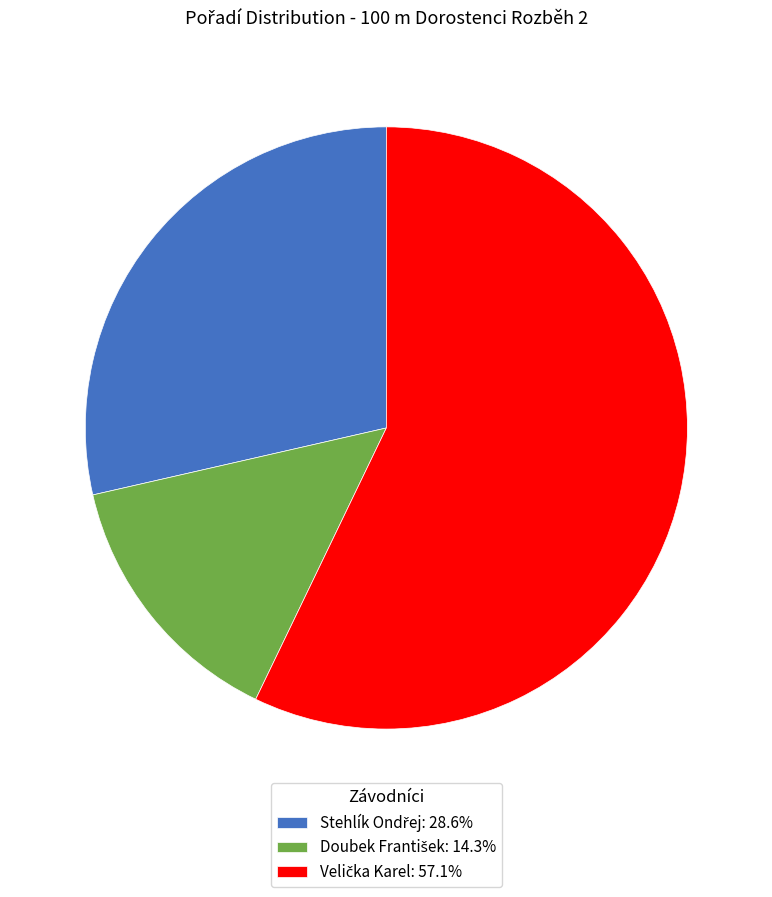

Does any single category account for the majority?

Yes